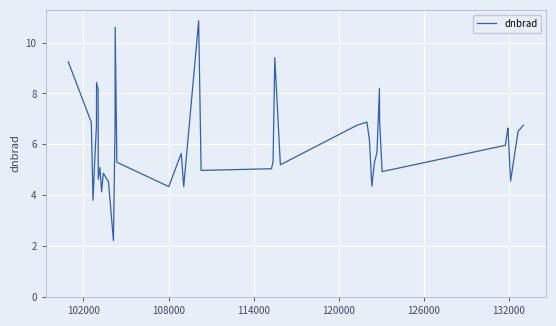

How many distinct data groups are displayed?

1